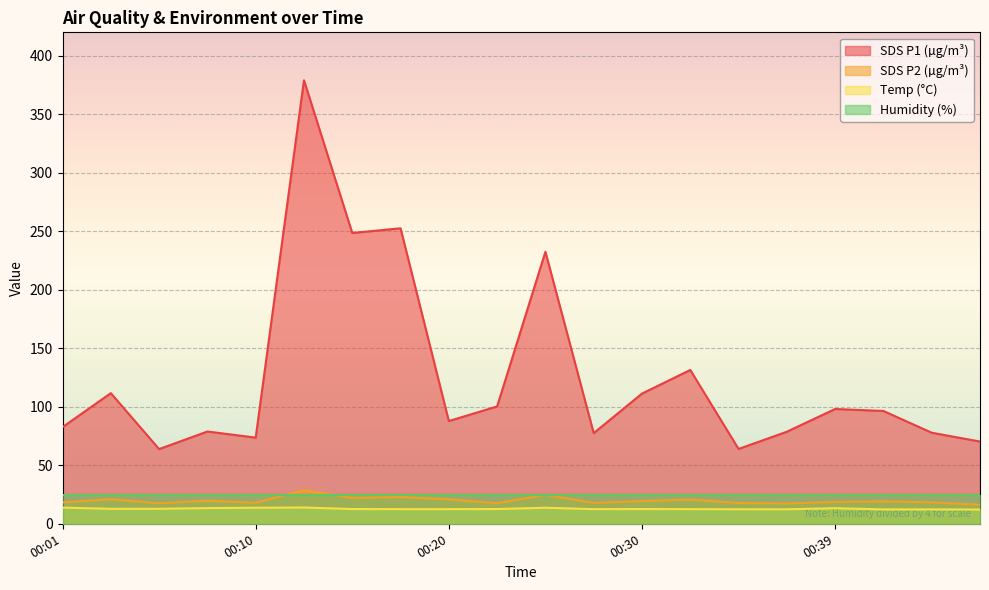

Between 00:13 and 00:32, which series saw the biggest shift?

SDS_P1